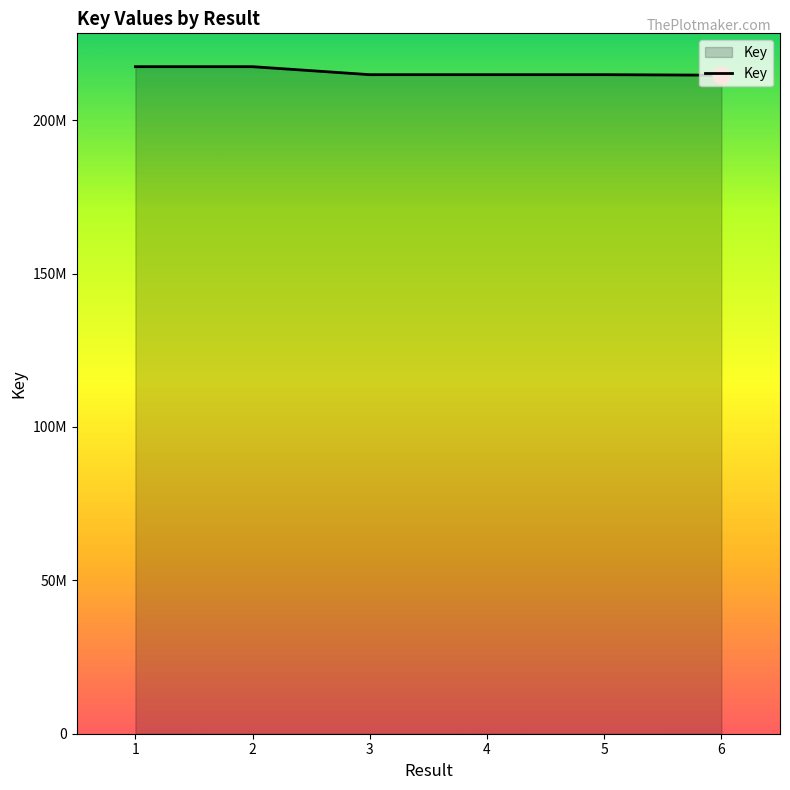

At which category does the data reach its first local valley?

4